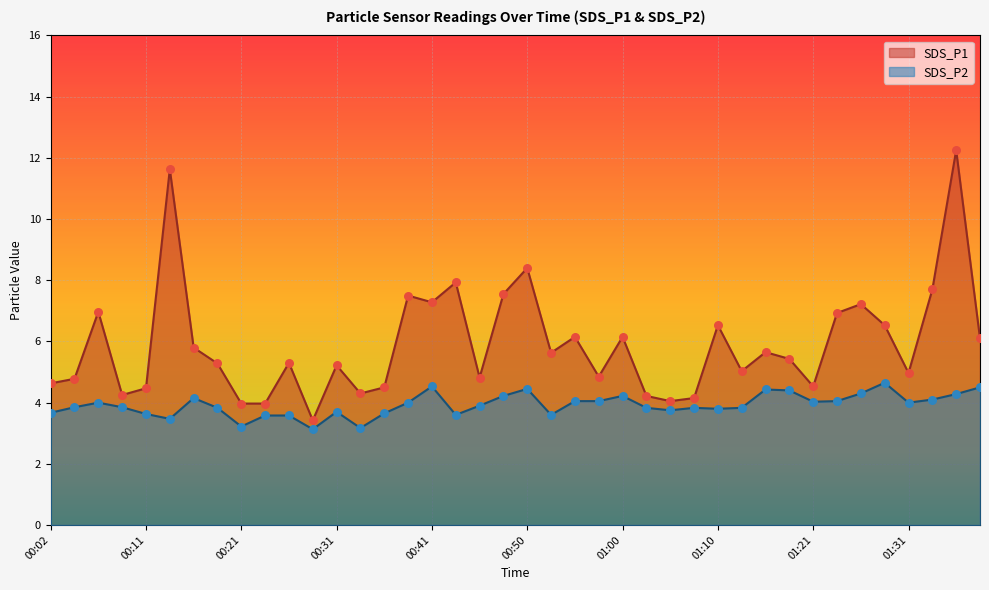

Is the value of SDS_P2 at 01:18 greater than the value of SDS_P1 at 00:21?

Yes